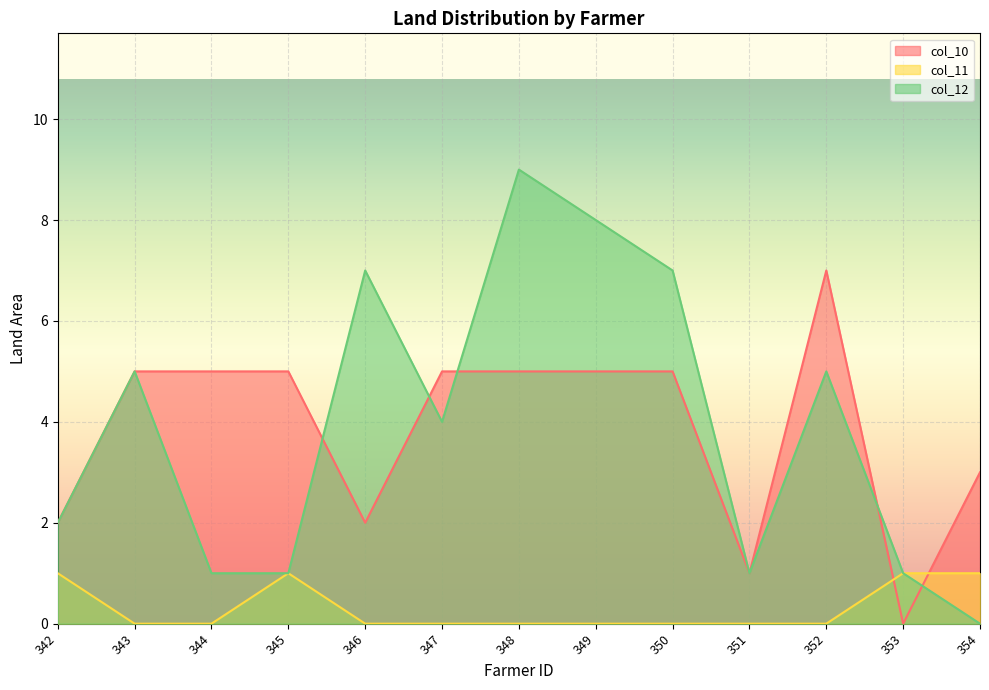

What are all the series names shown in the legend?

col_10, col_11, col_12